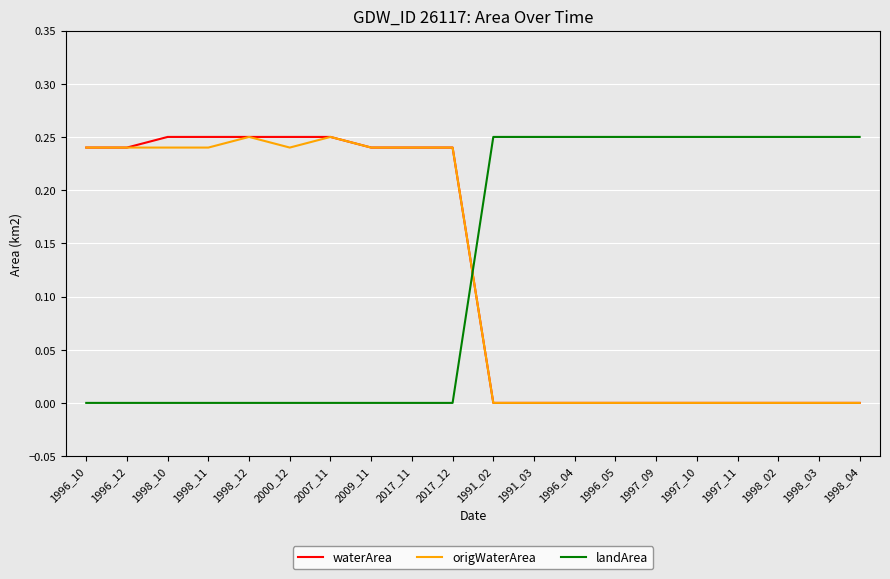

True or false: landArea has a value of -0.1 at 1996_10.

False